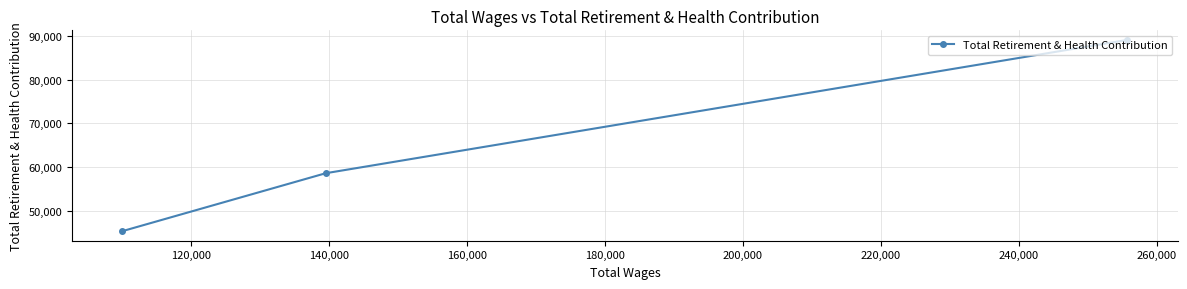

Reading left to right, list all the values displayed in this chart.

45442	58646	89042